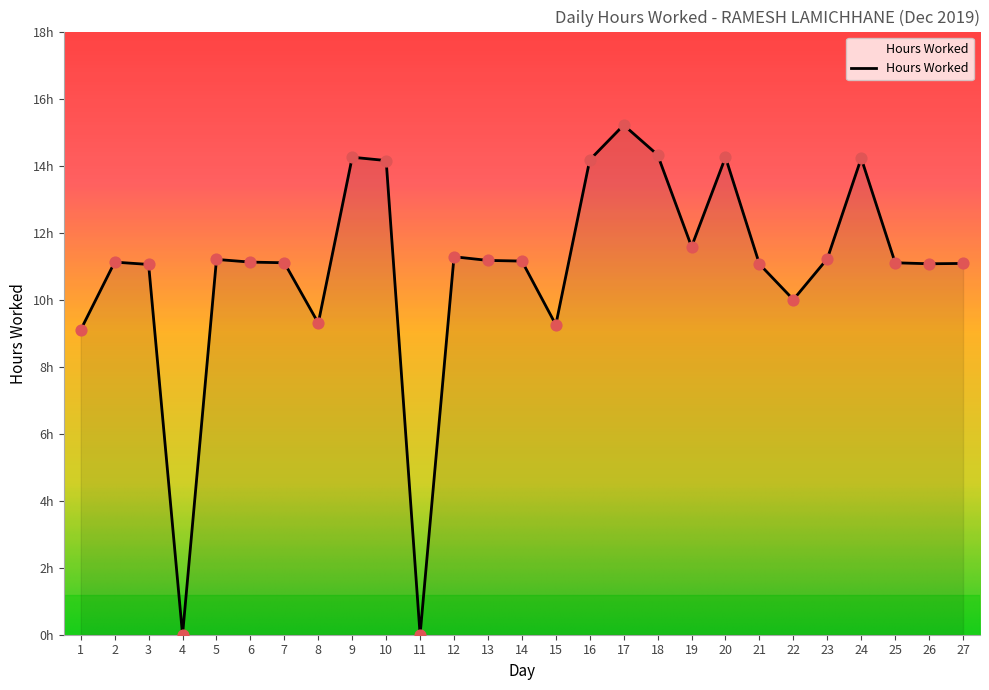

Does the chart have visible grid lines?

No